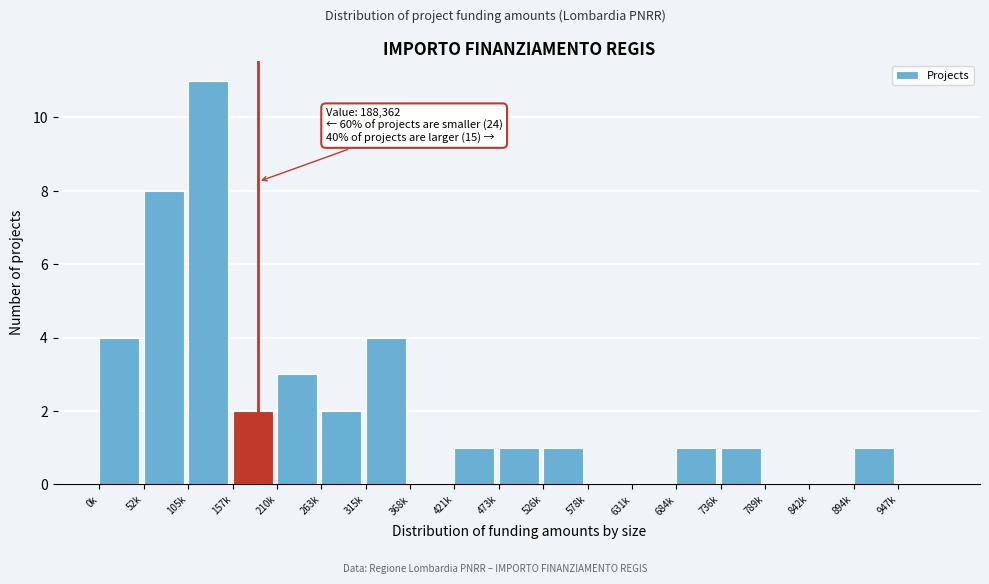

Reading right to left, what are all the values shown in this chart?

947k=0	894k=1	842k=0	789k=0	736k=1	684k=1	631k=0	578k=0	526k=1	473k=1	421k=1	368k=0	315k=4	263k=2	210k=3	157k=2	105k=11	52k=8	0k=4